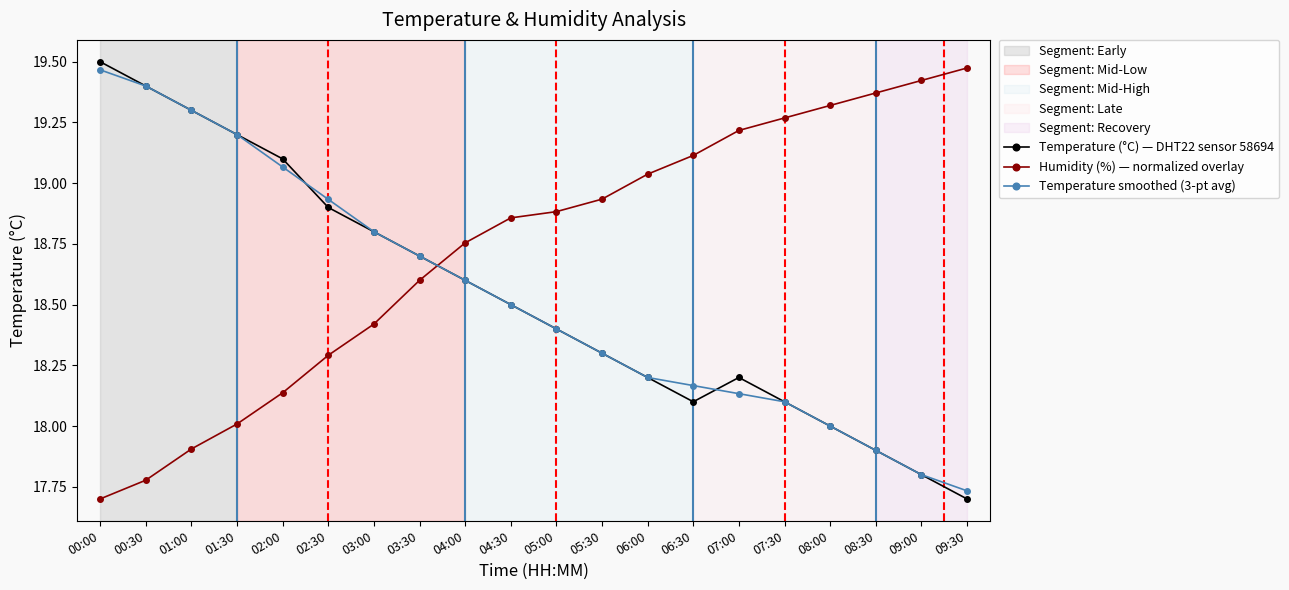

What is the spread (max minus min) of values at 00:00?

1.8